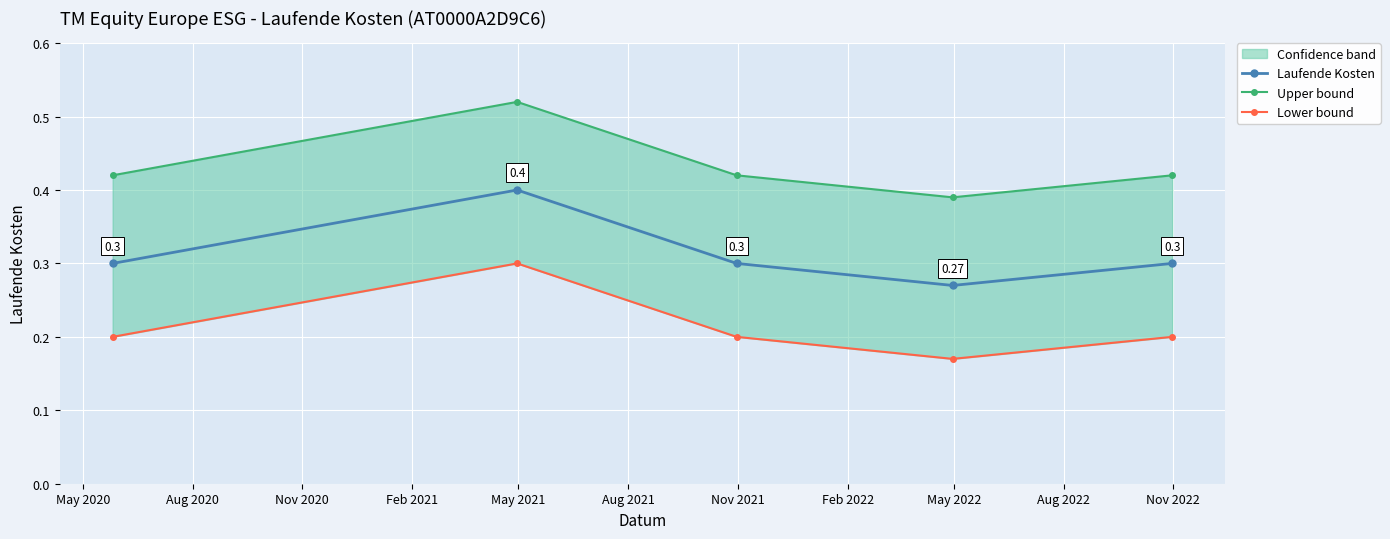

In Laufende Kosten, how many points are lower than both neighbors (excluding endpoints)?

1